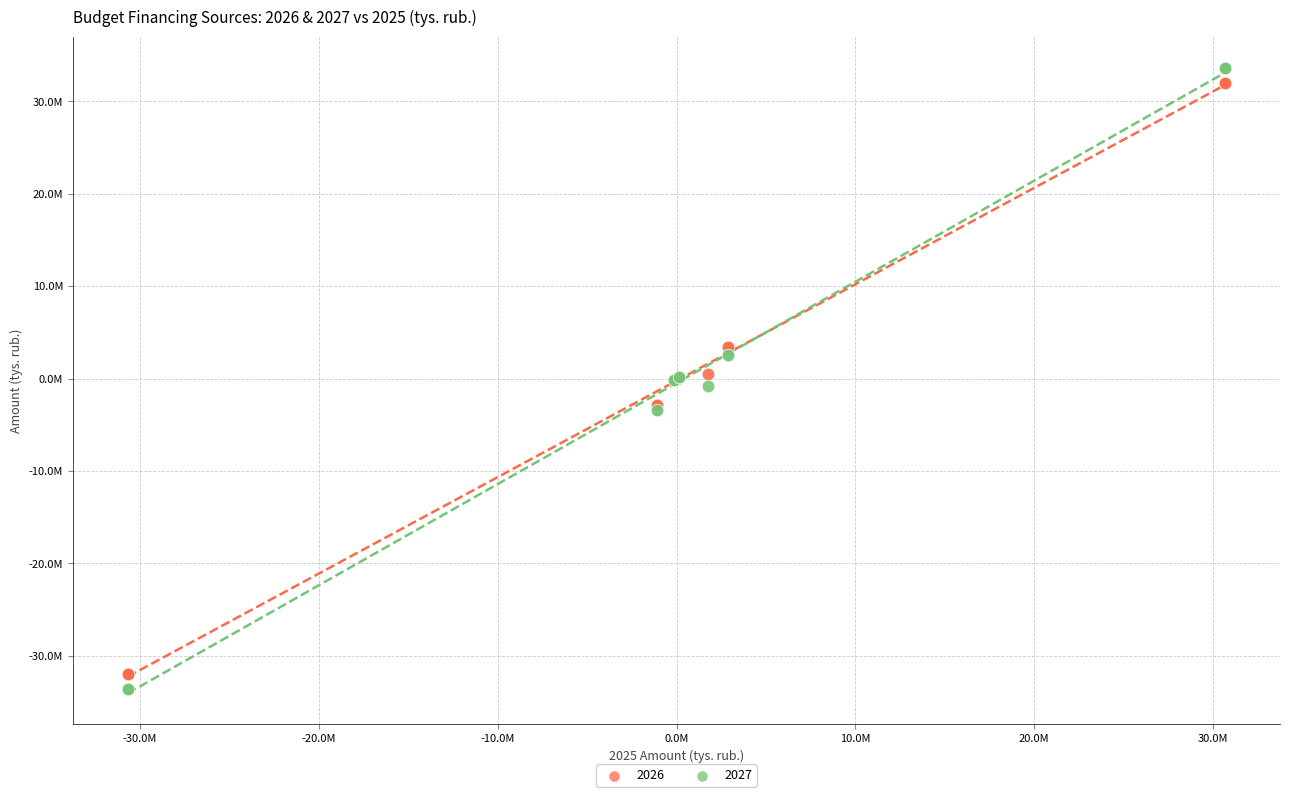

What are all the series names shown in the legend?

2026, 2027